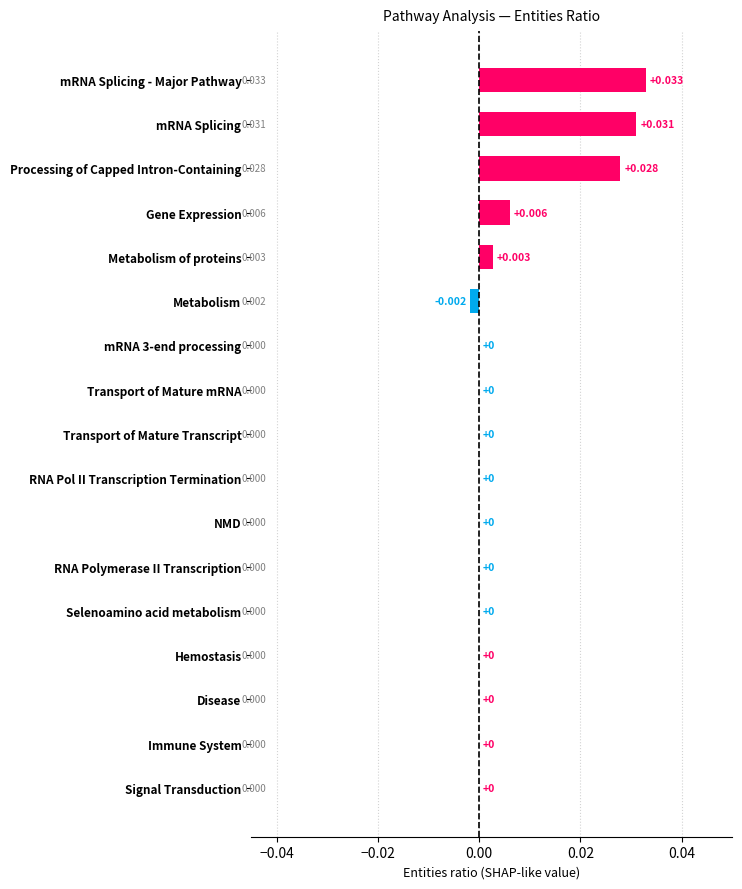

Are the bars horizontal?

Yes